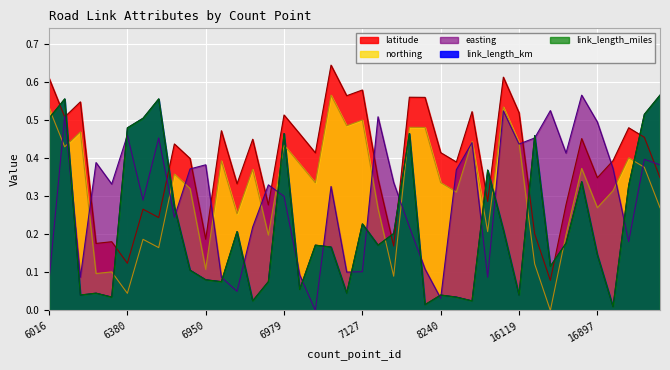

How many data points does each series have?

40